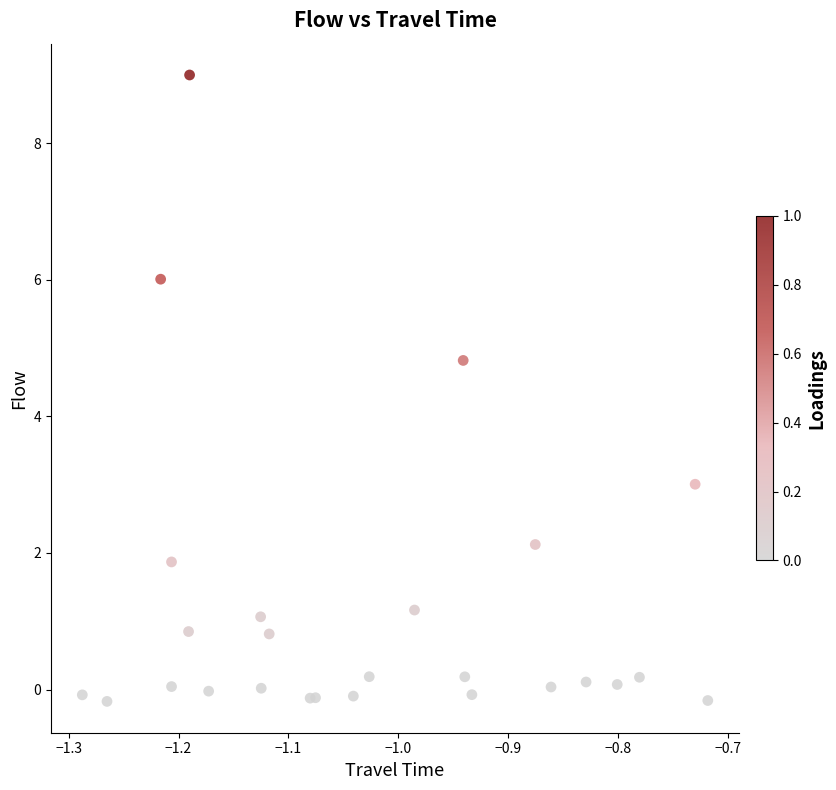

What Y value in the scatter plot is closest to 4?

4.8